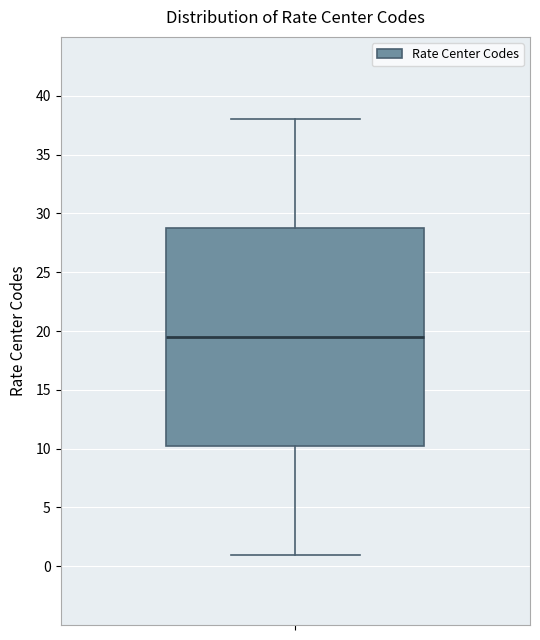

Transcribe this box plot: give where the median line is, the range the box spans, and where the two whiskers end, as read against the y-axis. The values are not printed on the chart, so give them approximately, as read against the axis.

median 19.5, box 10.5 to 29.0, whiskers 1.0 to 38.0